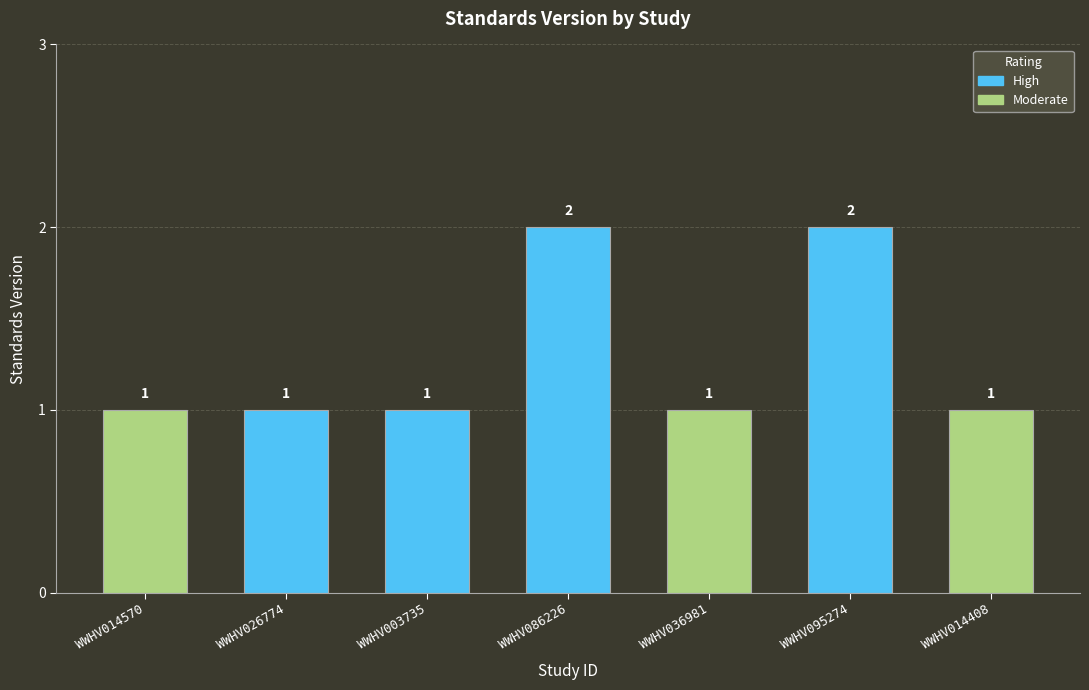

Reading right to left, extract all data points from this chart.

1	2	1	2	1	1	1